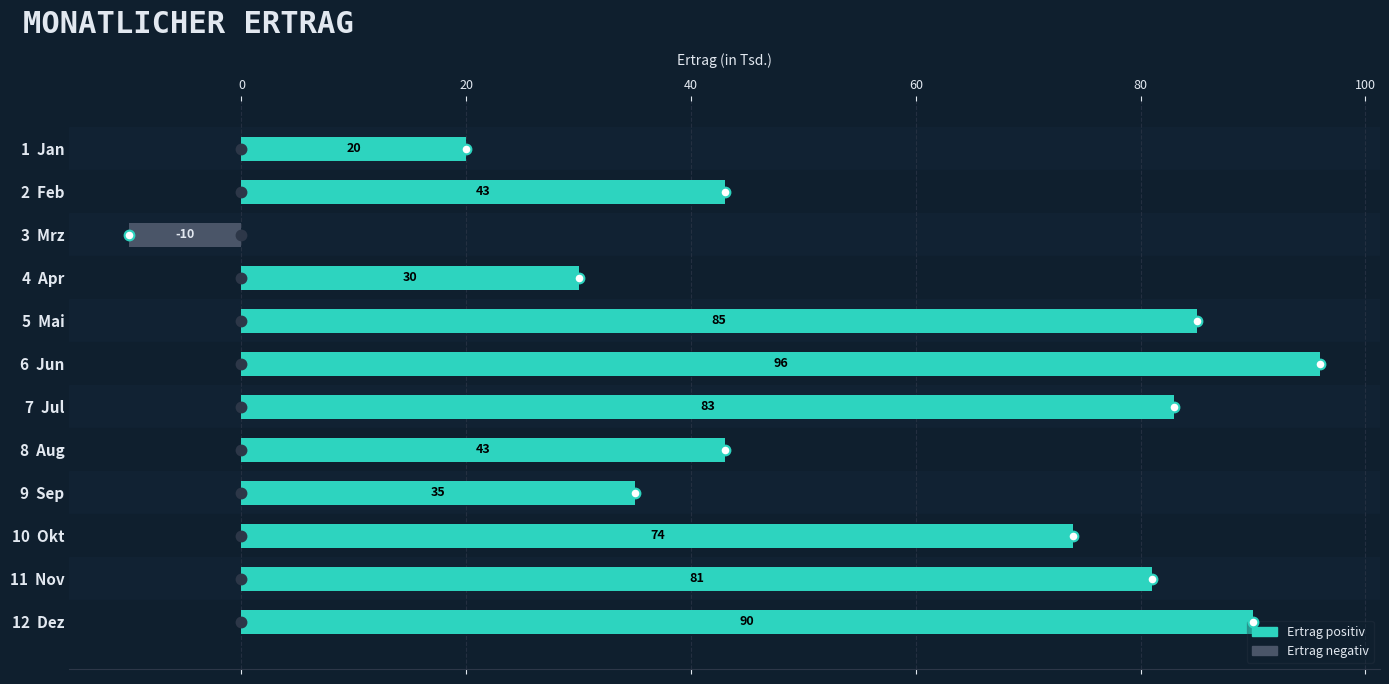

What is the difference between the values at 9  Sep and 7  Jul?

48